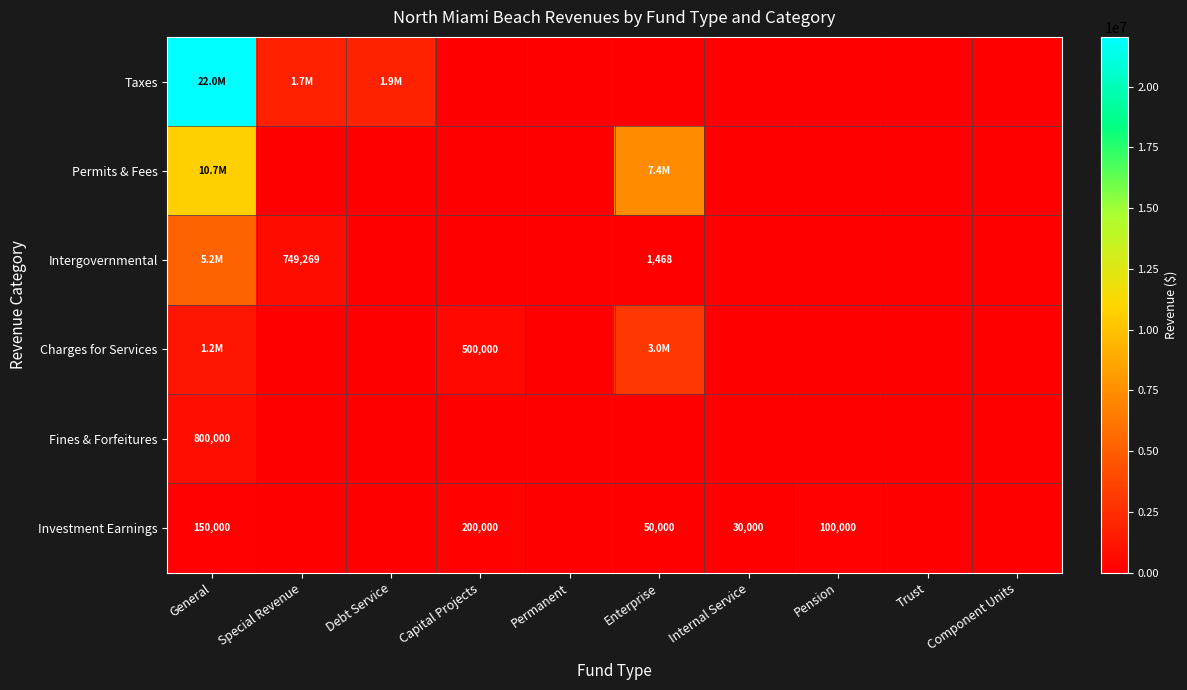

At which category is the sum across all series the highest?

General